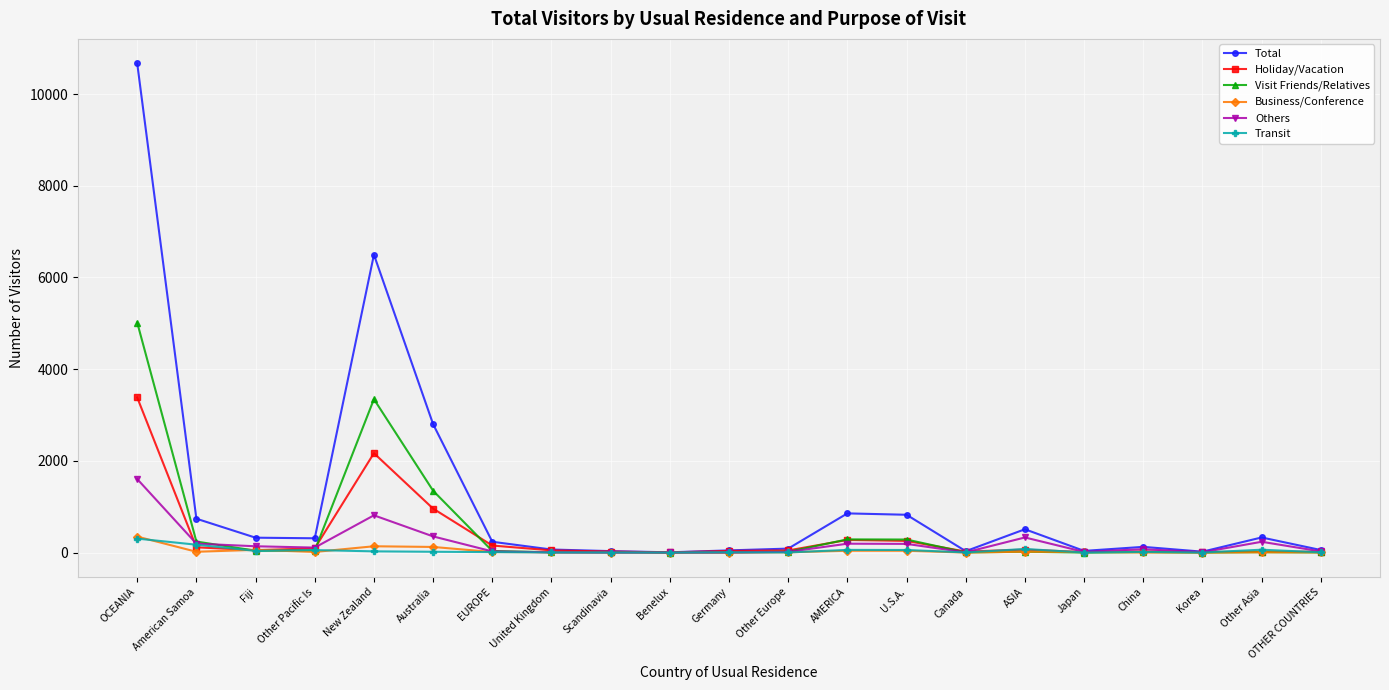

At which label is Visit Friends/Relatives closest to 2508?

New Zealand